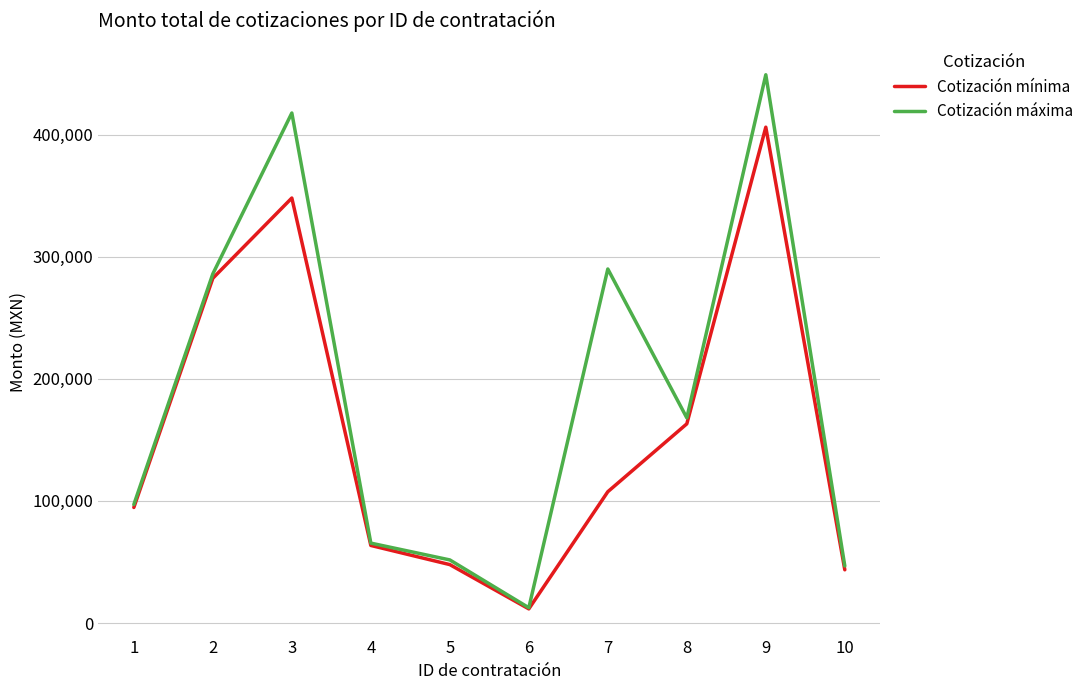

Does the chart display data point markers on the line(s)?

No